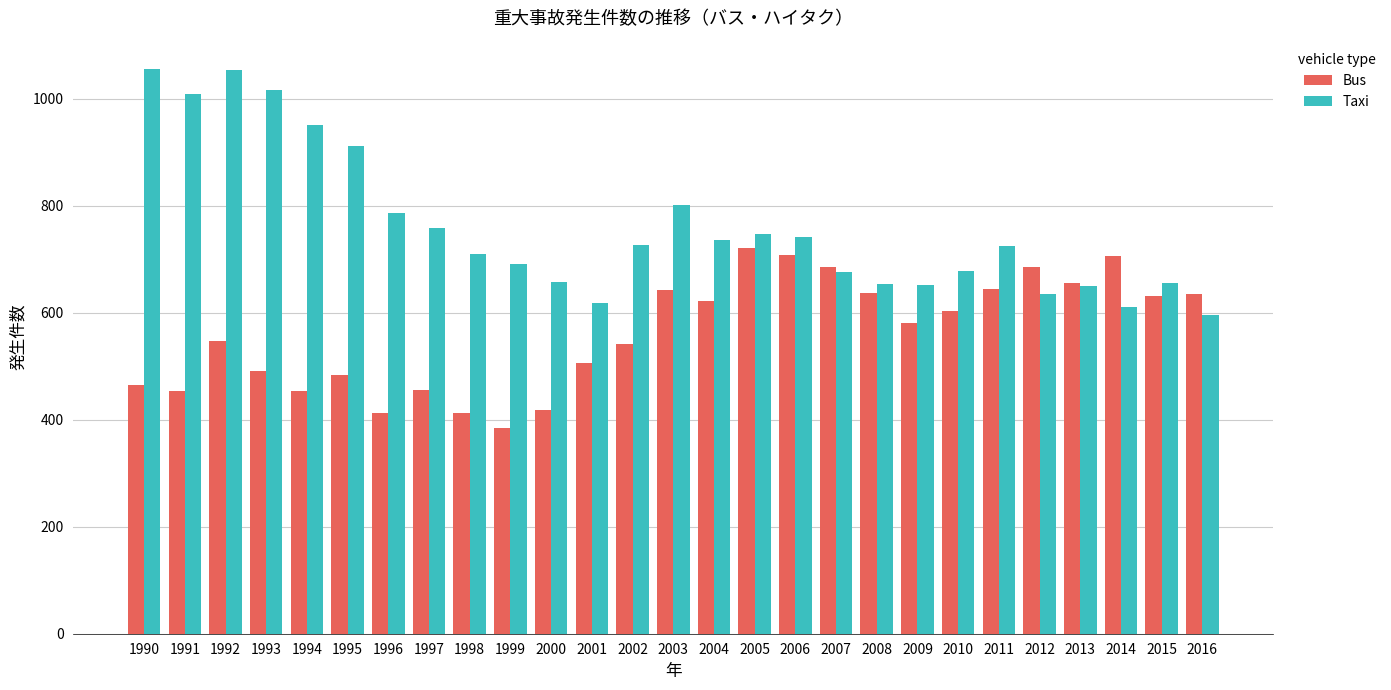

What is the spread (max minus min) of values at 1996?

373